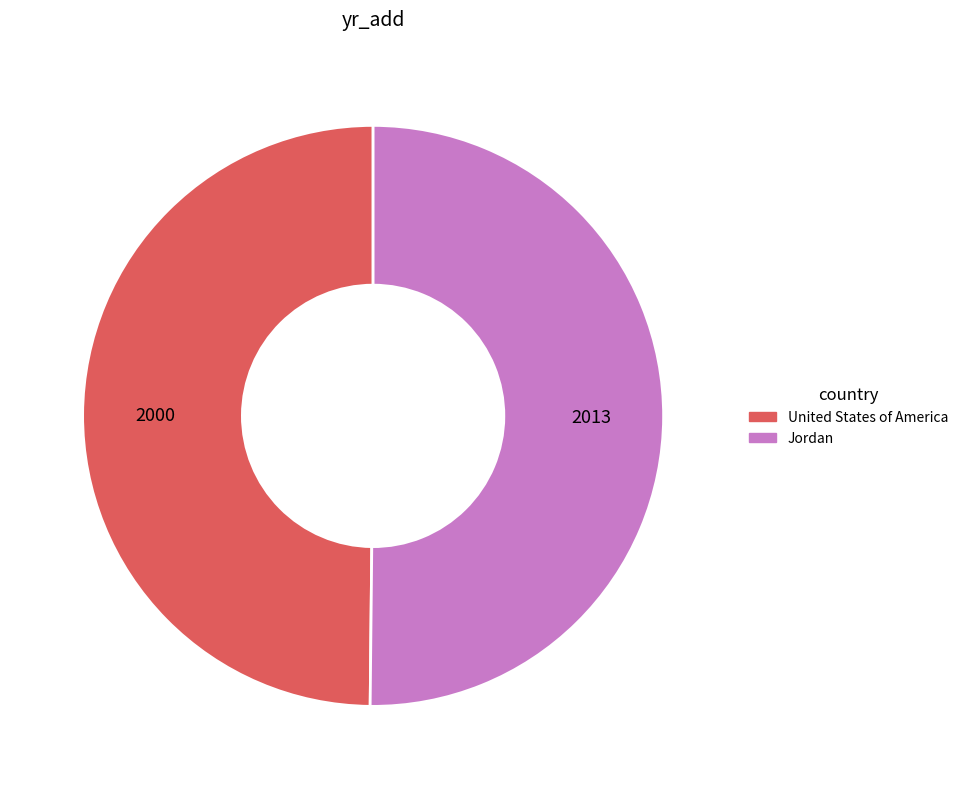

Is the sum of United States of America and Jordan greater than half?

Yes